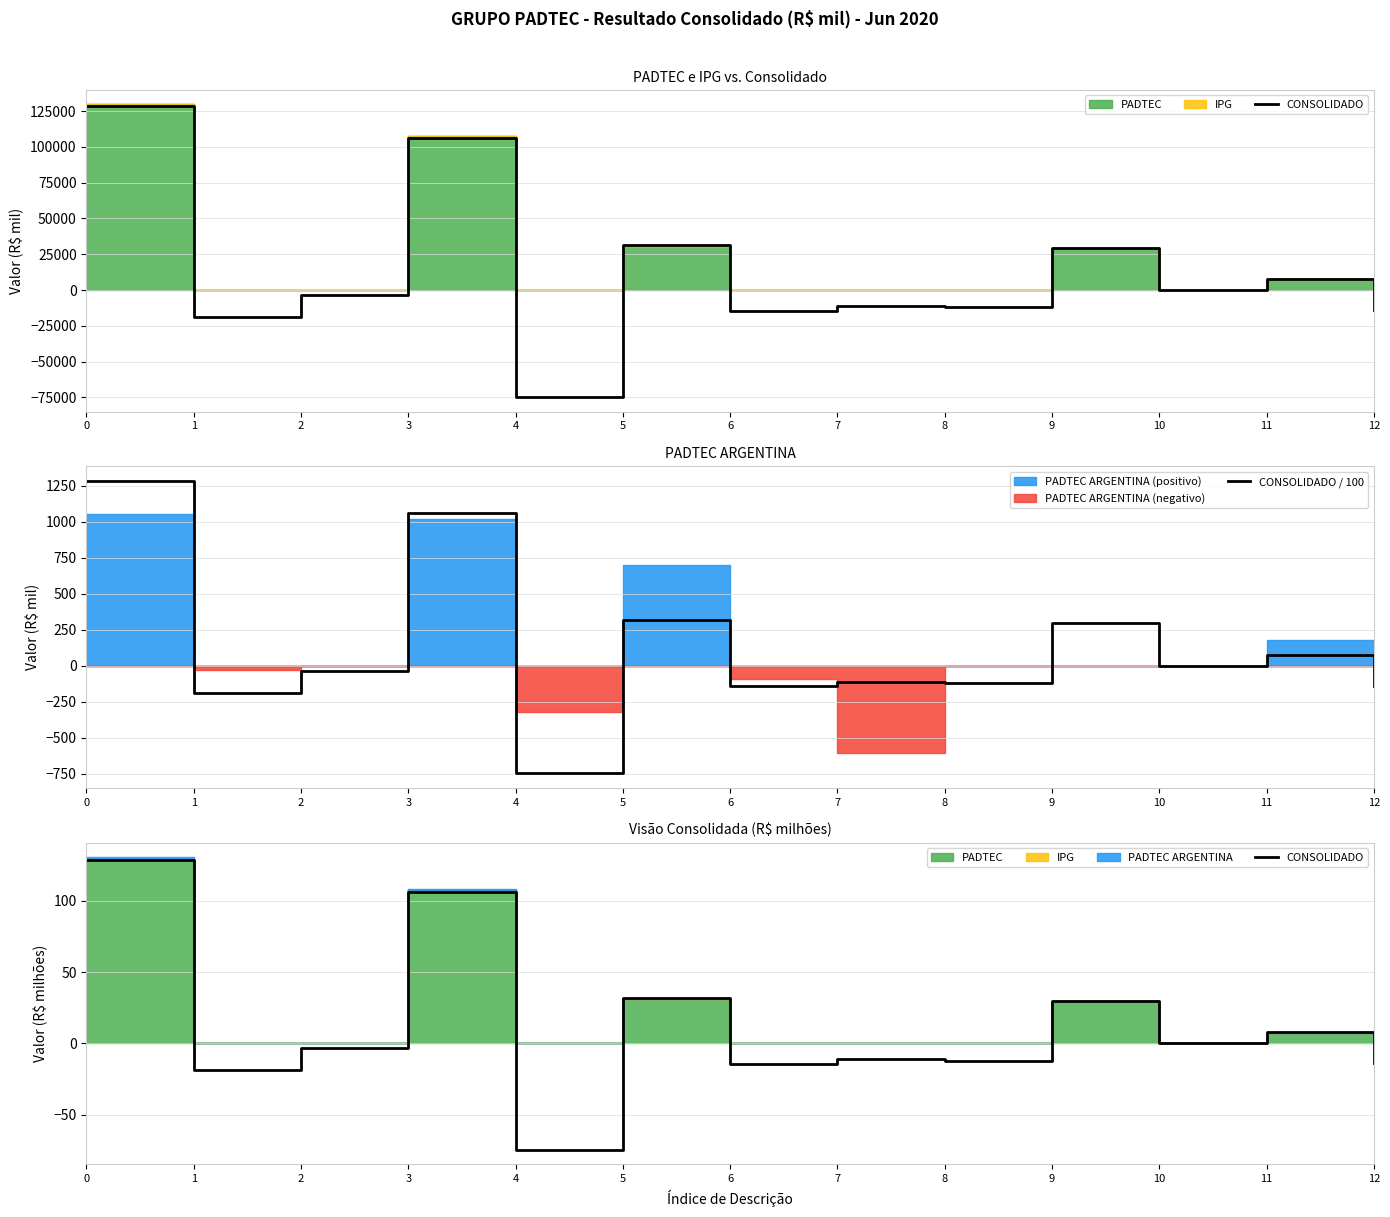

Which label corresponds to the smallest value in the chart?

4